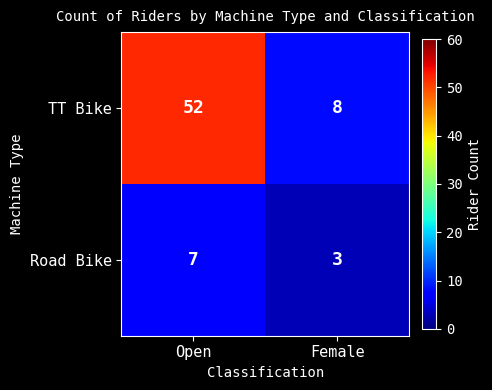

At which category is the sum across all series the highest?

Open